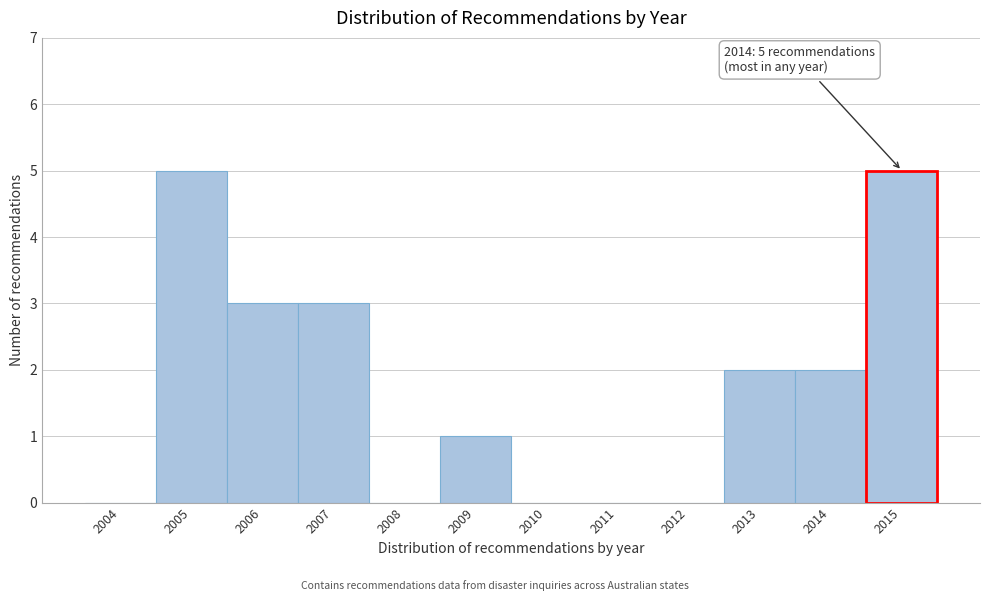

Reading left to right, transcribe all the data shown in this chart.

2004=0	2005=5	2006=3	2007=3	2008=0	2009=1	2010=0	2011=0	2012=0	2013=2	2014=2	2015=5